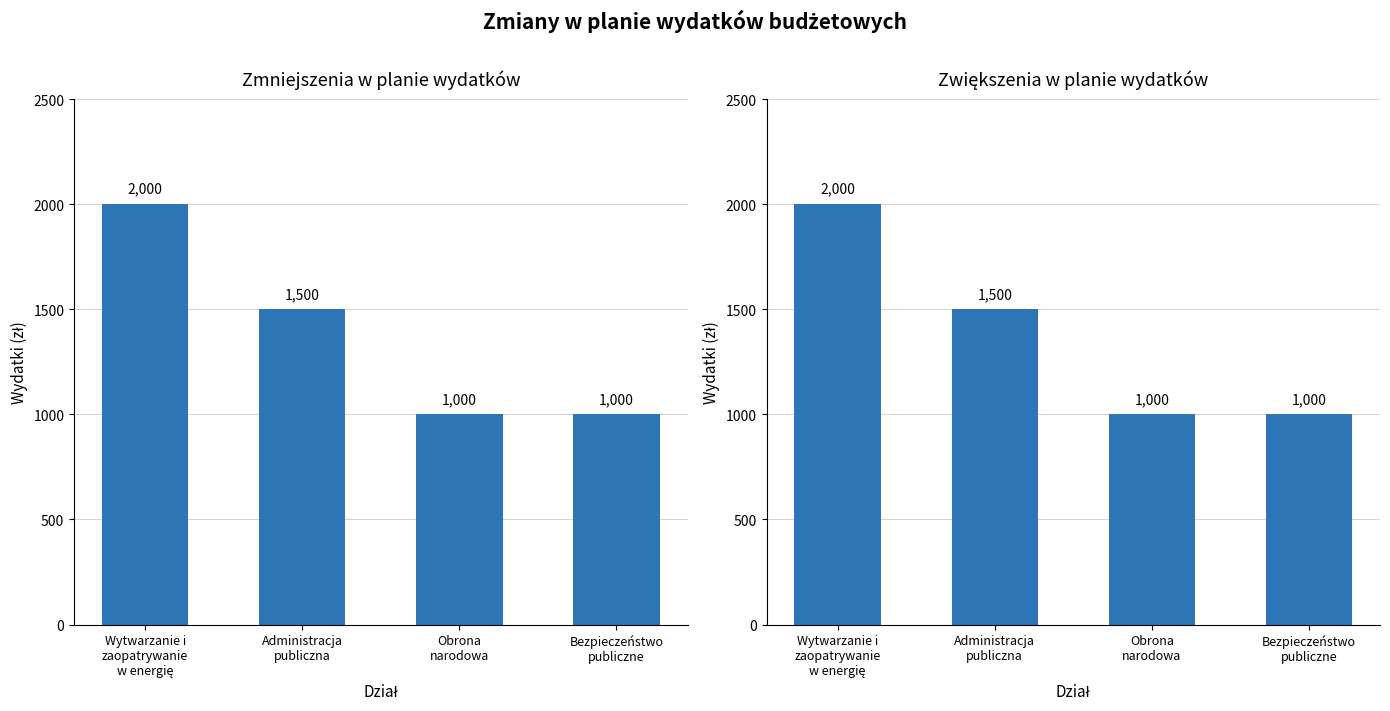

Which category has the highest value in the zwiększenie series?

Wytwarzanie i
zaopatrywanie
w energię